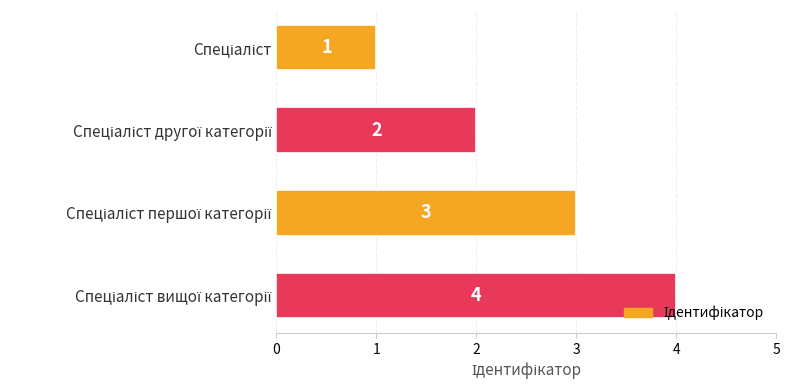

What is the maximum value shown in the chart?

4